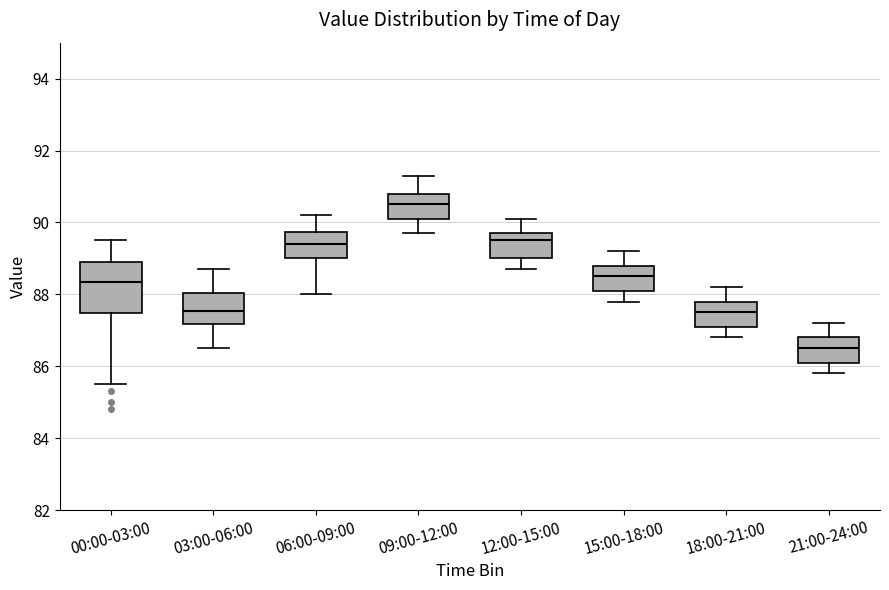

Reading left to right, read every box against the y-axis: the position of its median line, the range the box covers, and the ends of its whiskers. The values are not printed on the chart, so give them approximately, as read against the axis.

00:00-03:00: median 88.4, box 87.4 to 89.0, whiskers 85.6 to 89.6
03:00-06:00: median 87.6, box 87.2 to 88.0, whiskers 86.6 to 88.8
06:00-09:00: median 89.4, box 89.0 to 89.8, whiskers 88.0 to 90.2
09:00-12:00: median 90.6, box 90.2 to 90.8, whiskers 89.8 to 91.4
12:00-15:00: median 89.6, box 89.0 to 89.8, whiskers 88.8 to 90.2
15:00-18:00: median 88.6, box 88.2 to 88.8, whiskers 87.8 to 89.2
18:00-21:00: median 87.6, box 87.2 to 87.8, whiskers 86.8 to 88.2
21:00-24:00: median 86.6, box 86.2 to 86.8, whiskers 85.8 to 87.2